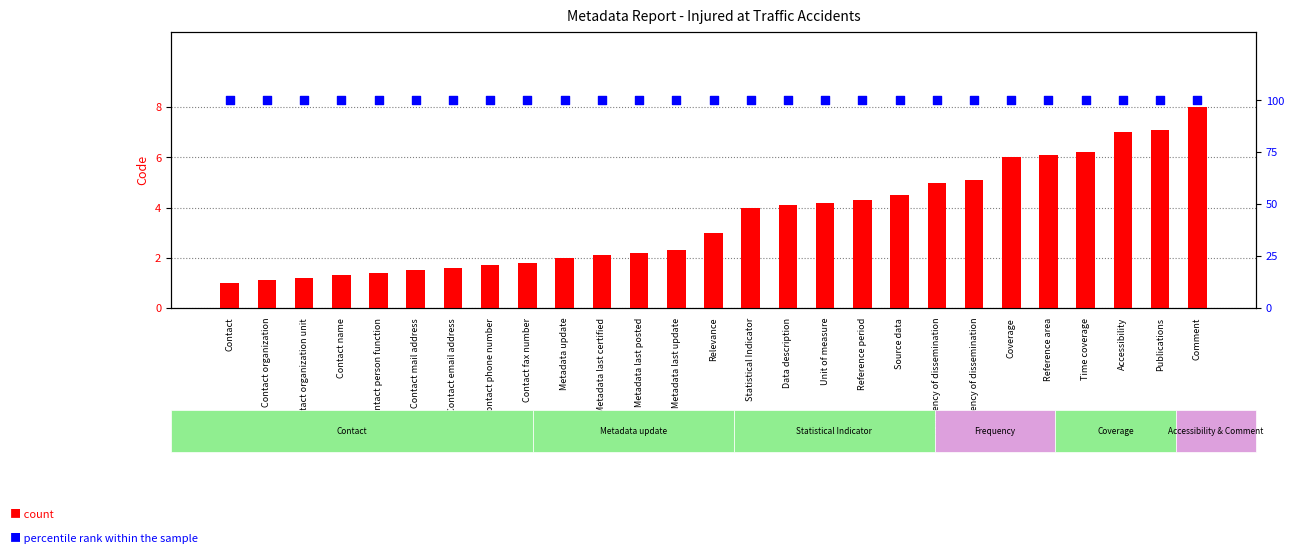

Which series reaches the minimum Y coordinate?

count